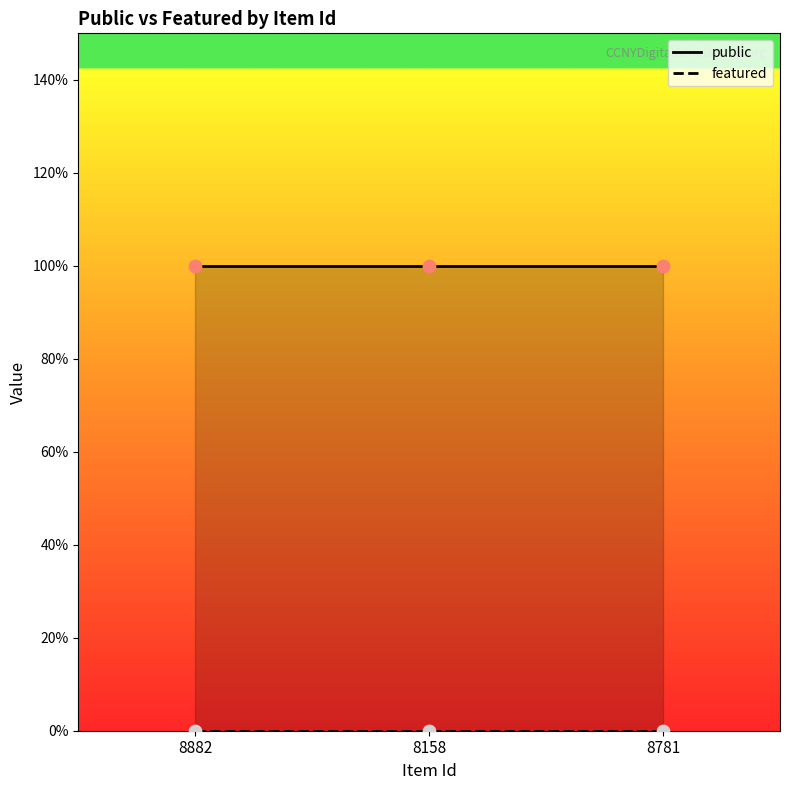

At how many categories does at least one series exceed 0?

3